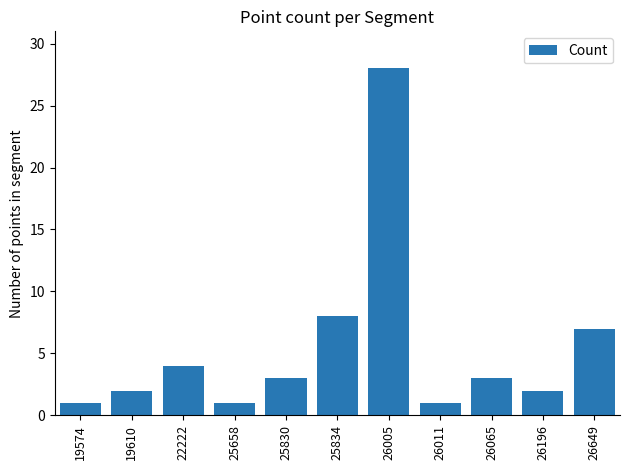

The value at 22222 is 4. True or false?

True